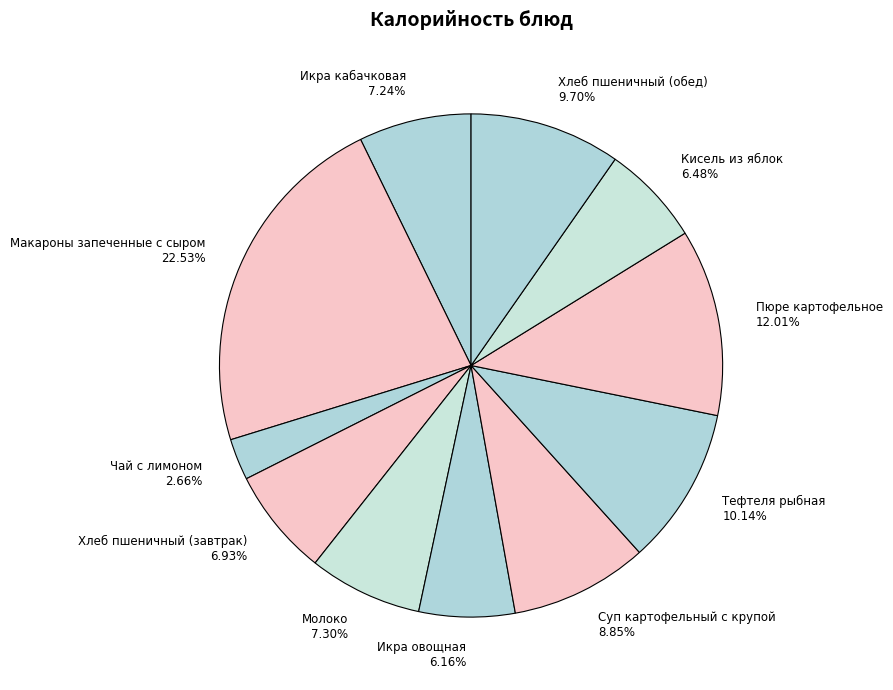

The Суп картофельный с крупой slice represents 1% of the pie. True or false?

False